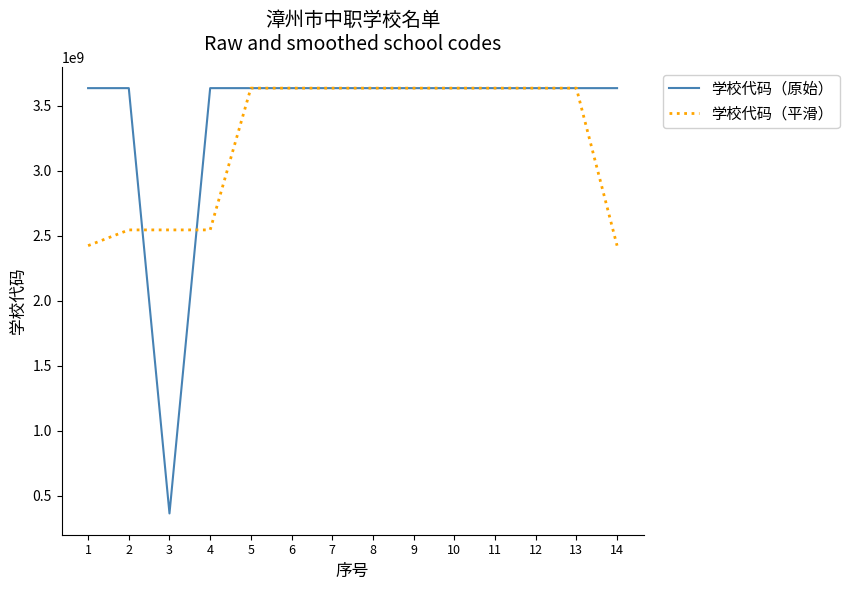

What value does the 学校代码（原始） series have at 7?

3635000280.0